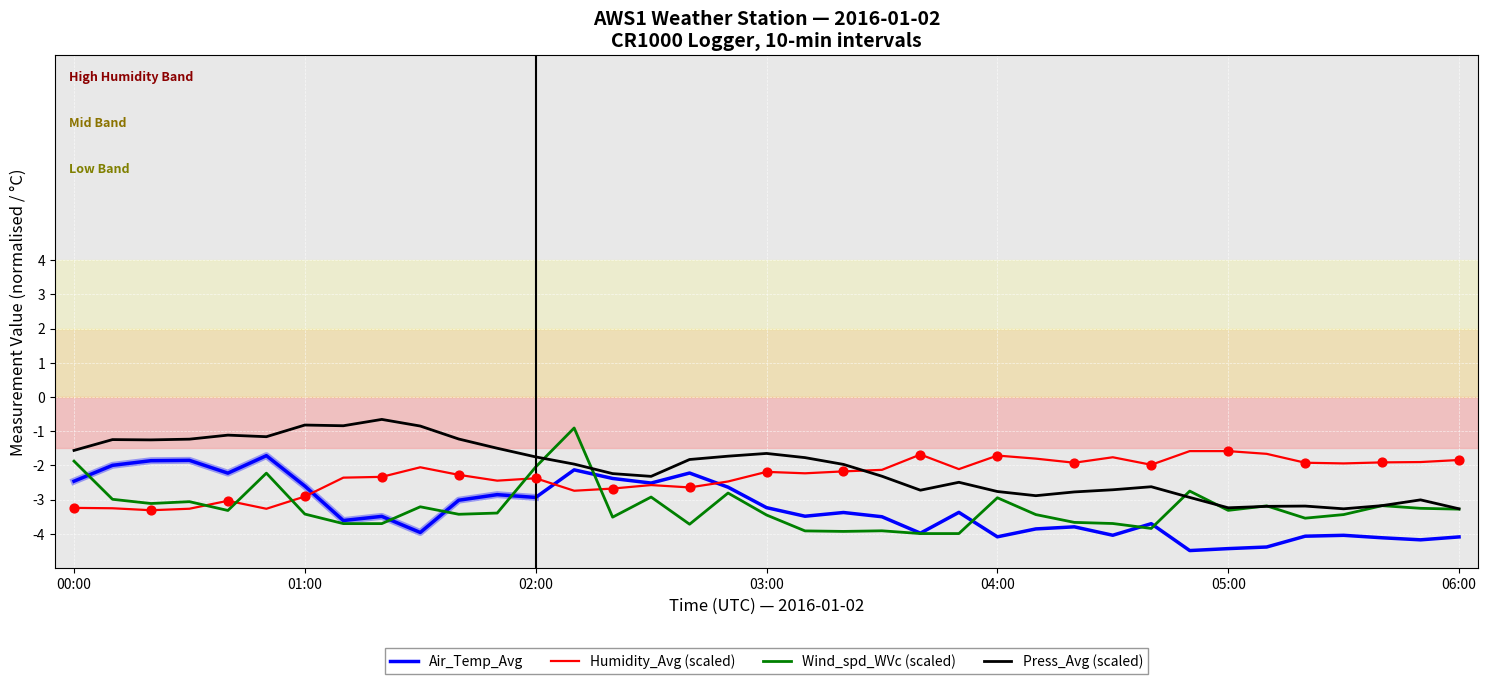

Which series has the largest total across all categories?

Press_Avg (scaled)